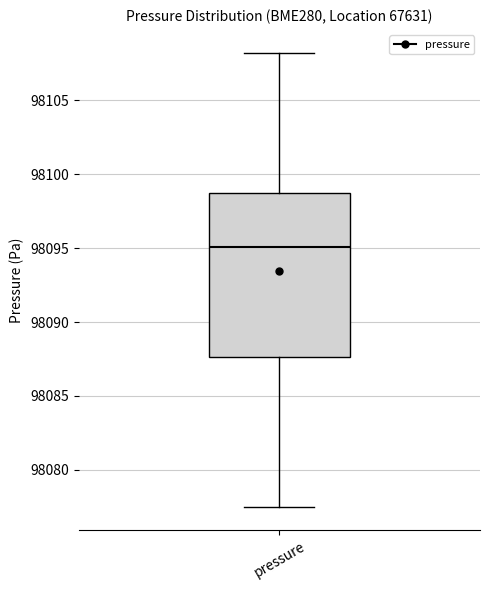

Read this box plot against the y-axis: the position of the median line, the range covered by the box, and the ends of both whiskers. The values are not printed on the chart, so give them approximately, as read against the axis.

median 98095.0, box 98087.5 to 98098.5, whiskers 98077.5 to 98108.0